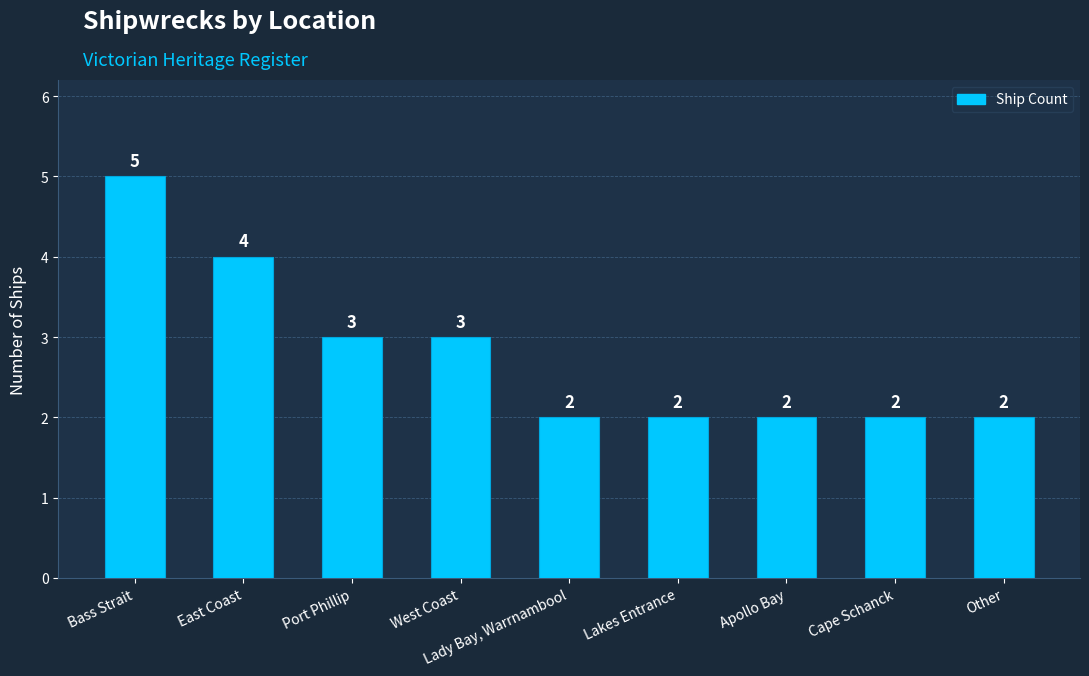

The value at Other is 2. True or false?

True